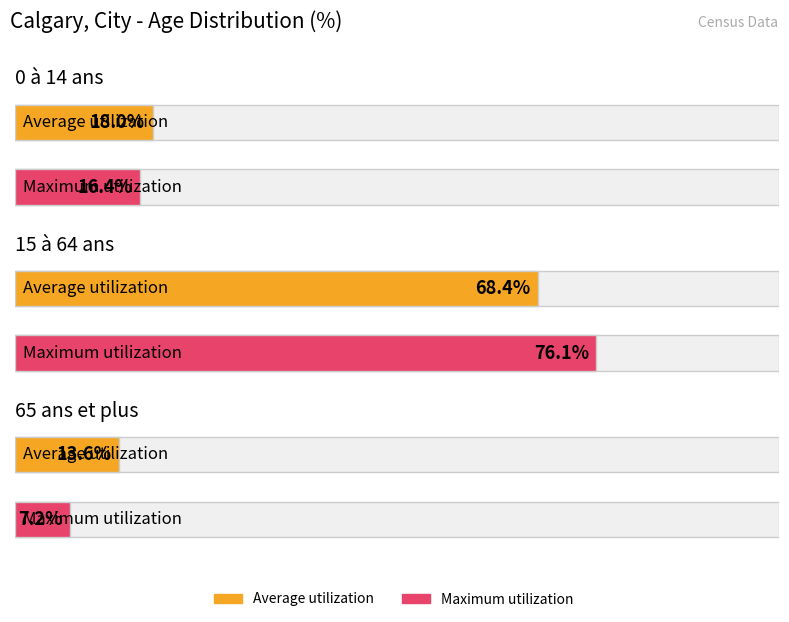

What is the difference between the maximum and minimum values in the Average utilization series?

54.8